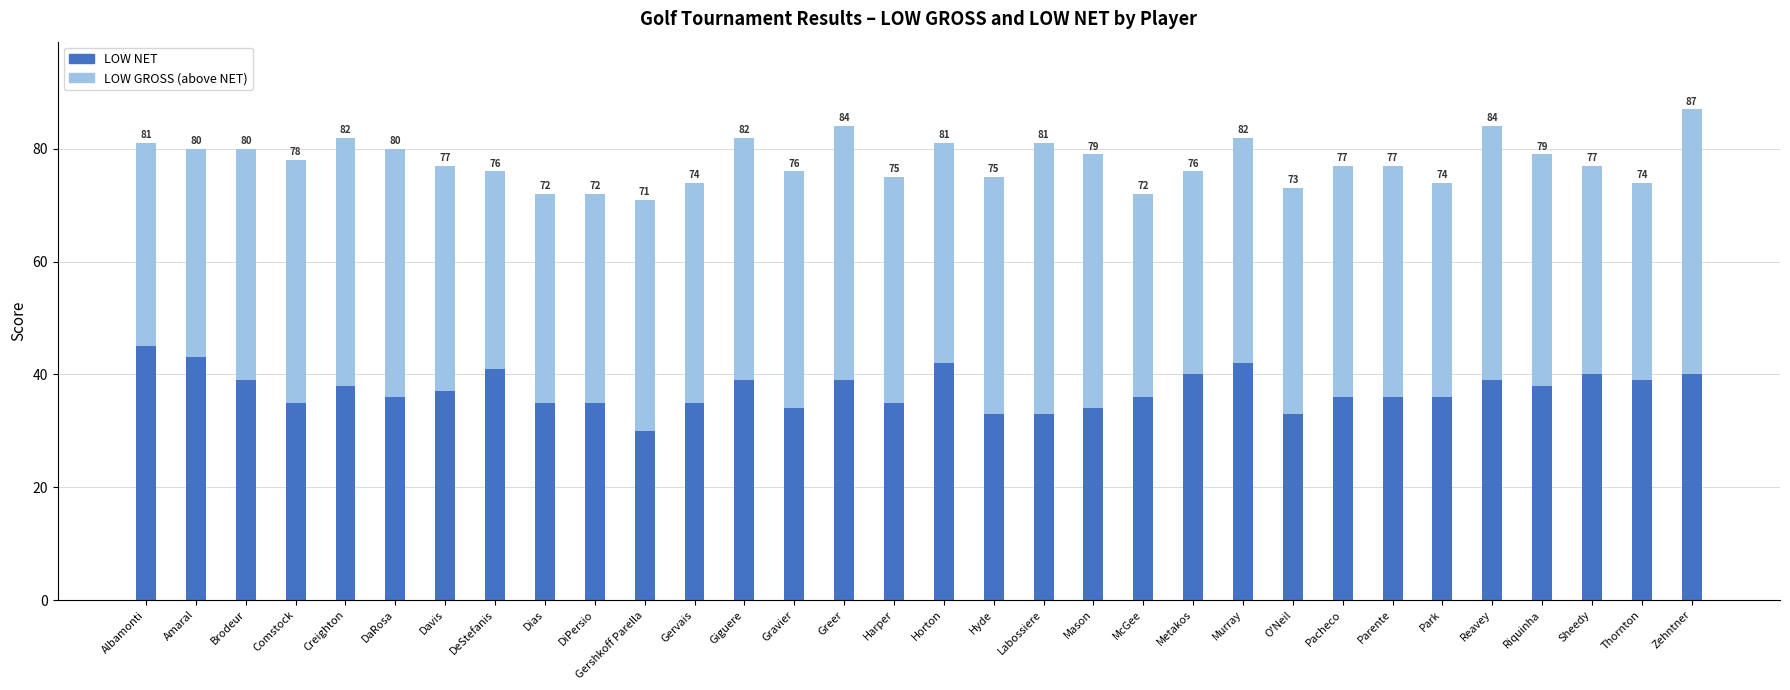

At which label is LOW GROSS (above NET) closest to 41?

Brodeur